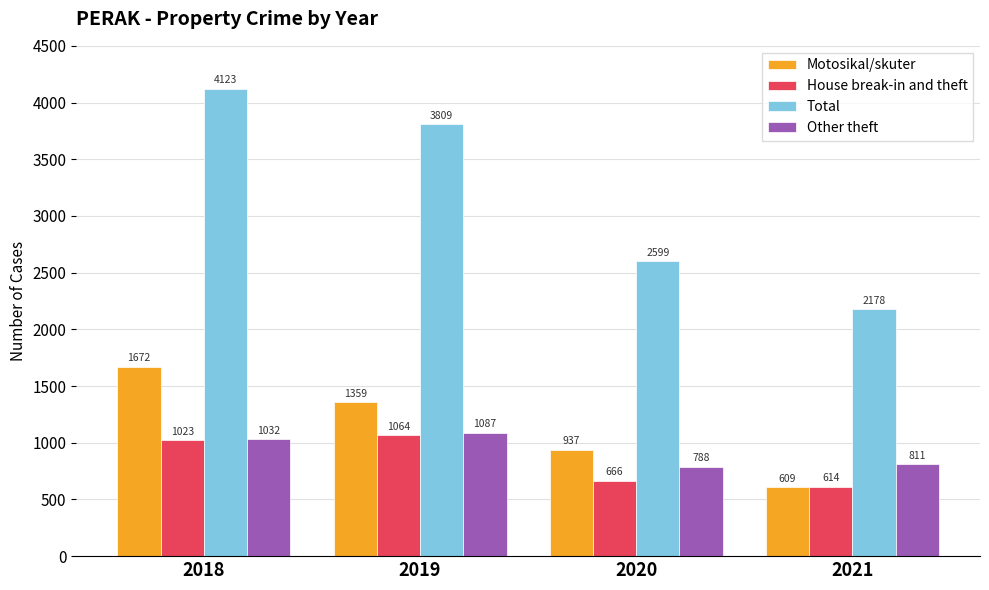

What is the greatest value displayed?

4123